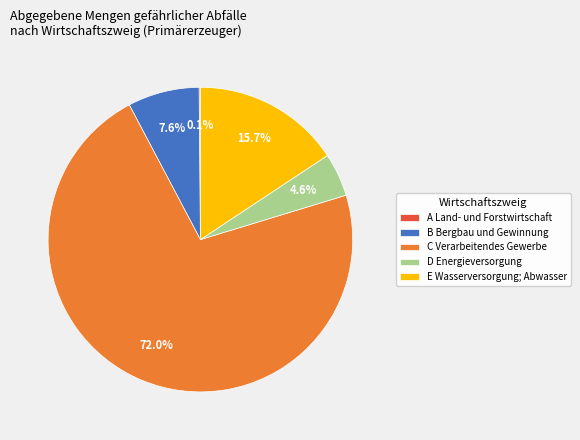

Does any single category account for the majority?

Yes